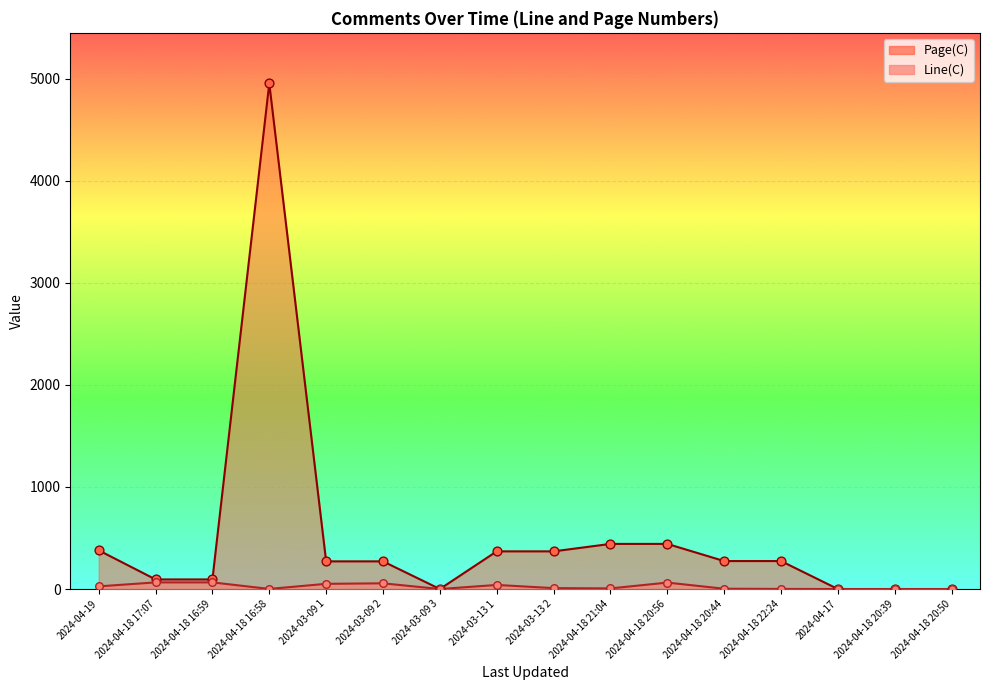

What is the total value across all series at 2024-04-18 16:58?

4954